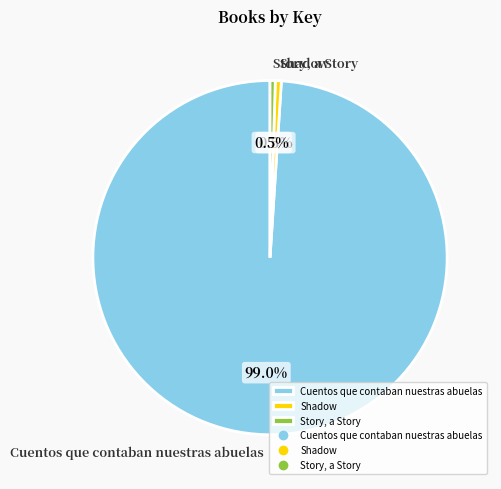

Count the number of slices in the pie.

3